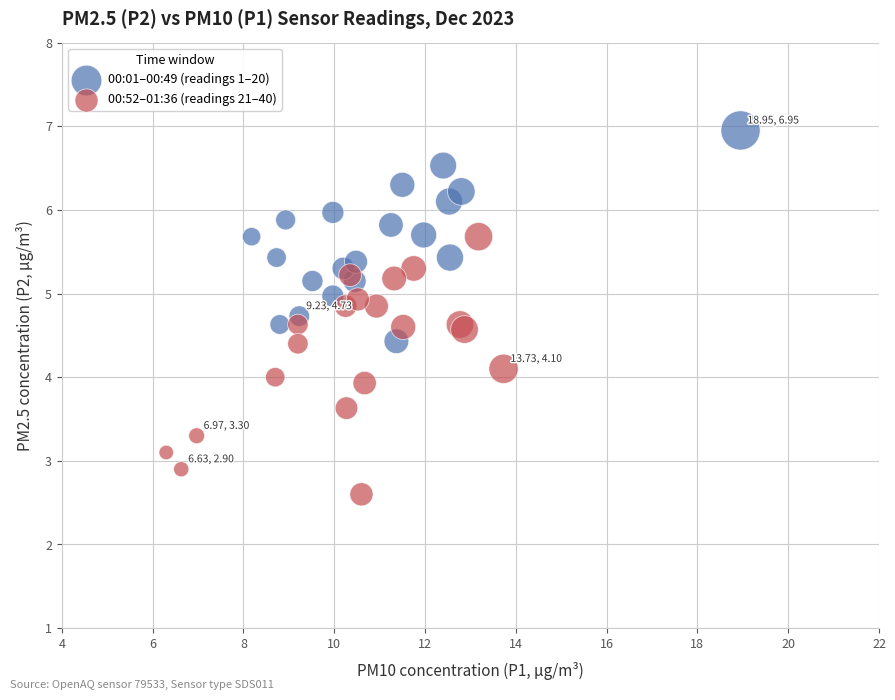

Which series reaches the minimum Y coordinate?

00:52–01:36 (readings 21–40)